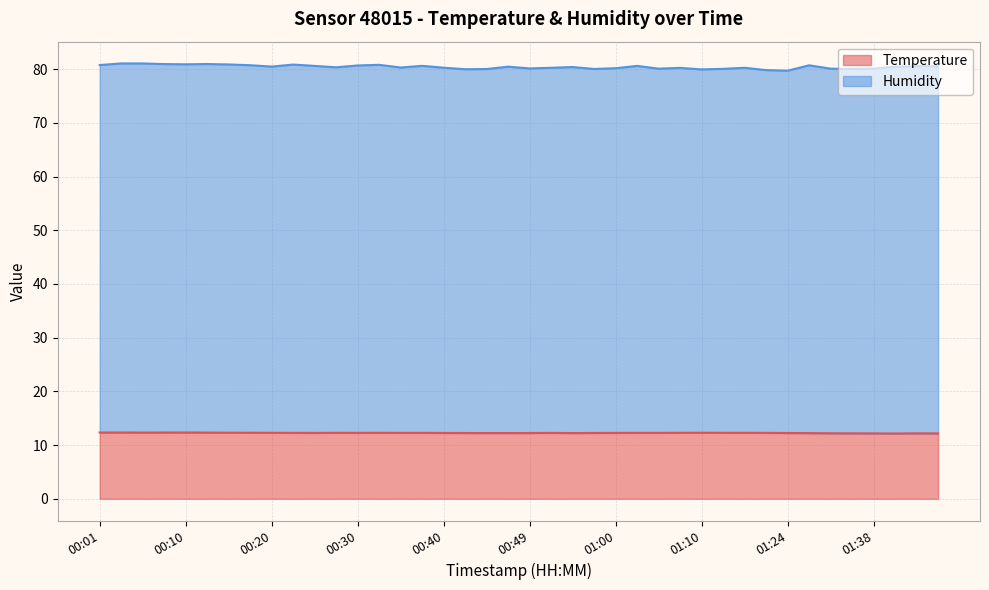

True or false: temperature and humidity cross at least once.

False